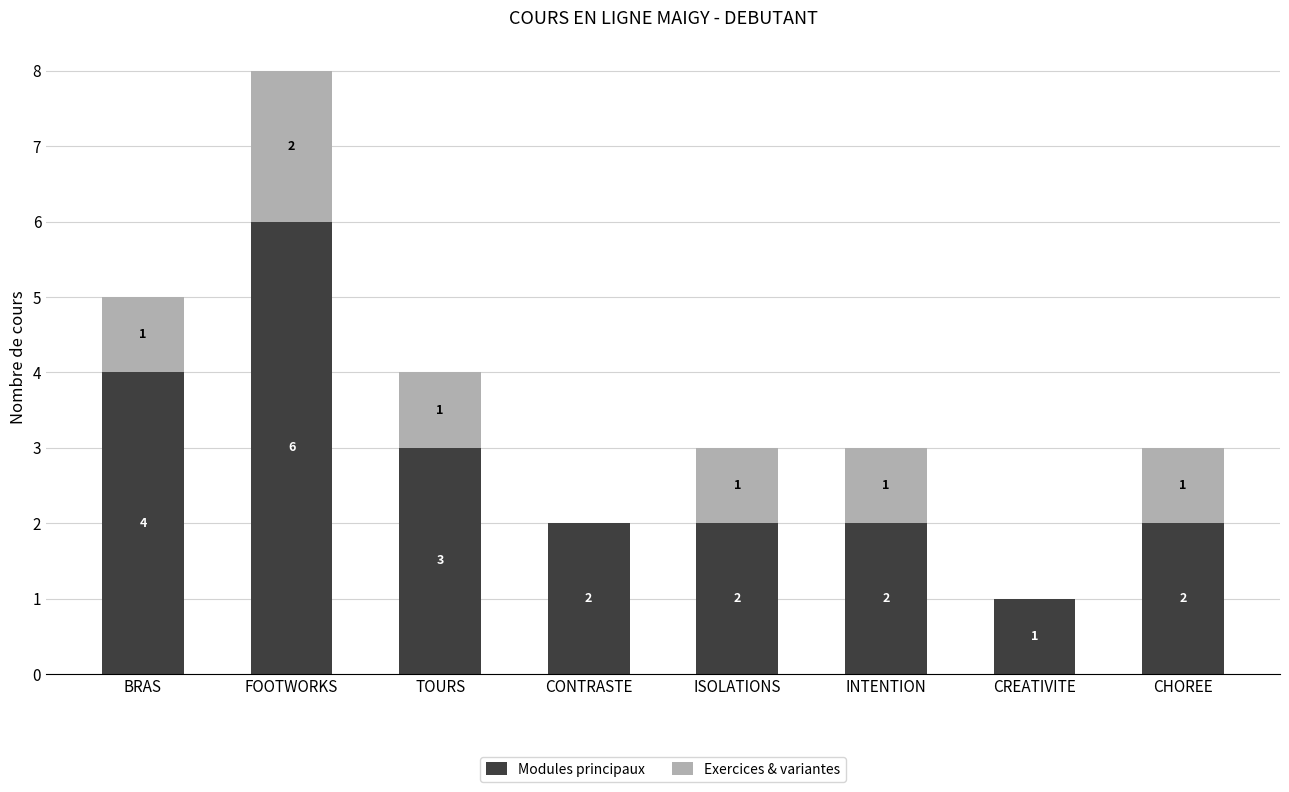

At which label does Modules principaux reach its peak?

FOOTWORKS